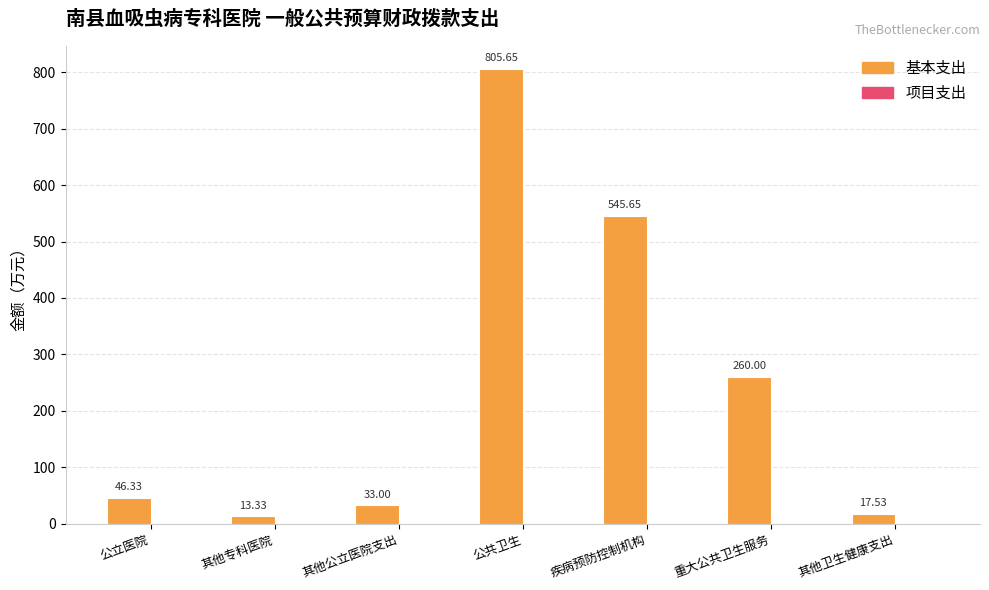

What is the difference between the maximum and minimum values?

792.3